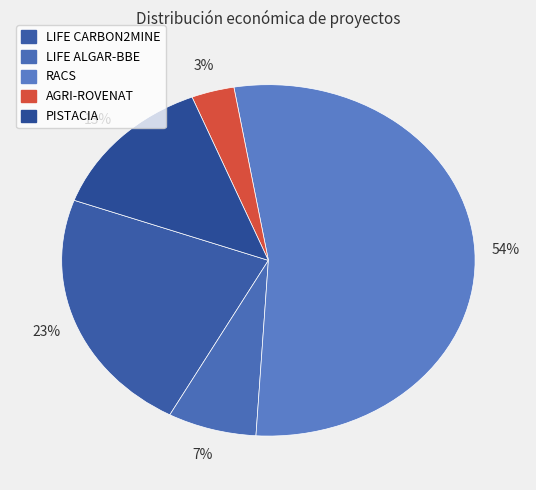

What percentage is the LIFE CARBON2MINE slice, to the nearest percent?

23%